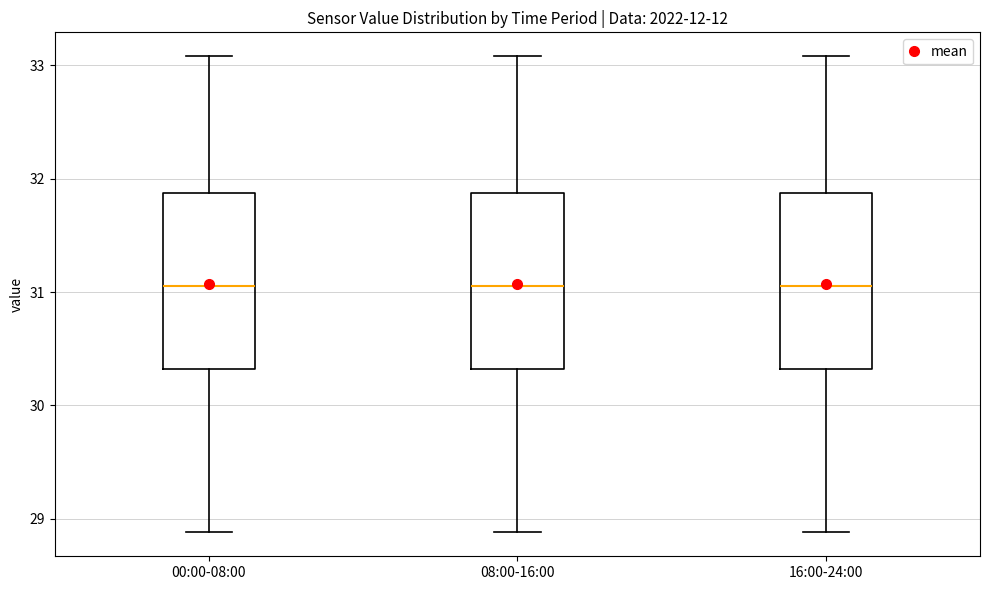

Reading left to right, read every box against the y-axis: the position of its median line, the range the box covers, and the ends of its whiskers. The values are not printed on the chart, so give them approximately, as read against the axis.

00:00-08:00: median 31.1, box 30.3 to 31.9, whiskers 28.9 to 33.1
08:00-16:00: median 31.1, box 30.3 to 31.9, whiskers 28.9 to 33.1
16:00-24:00: median 31.1, box 30.3 to 31.9, whiskers 28.9 to 33.1